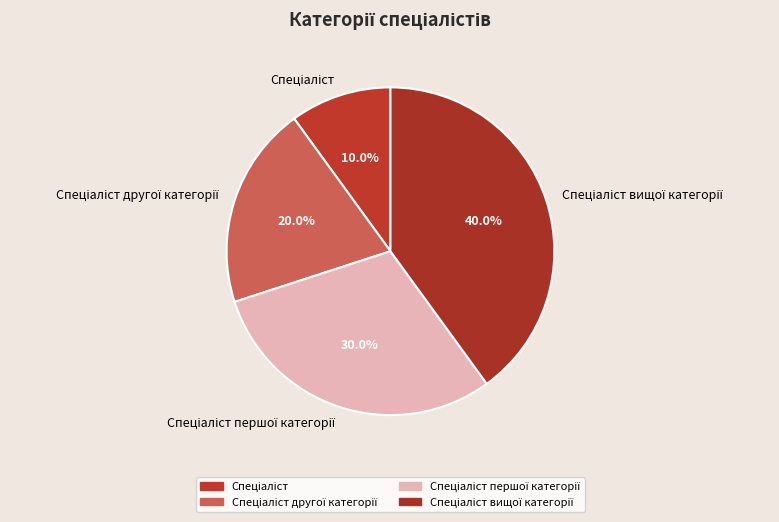

Count the number of slices in the pie.

4